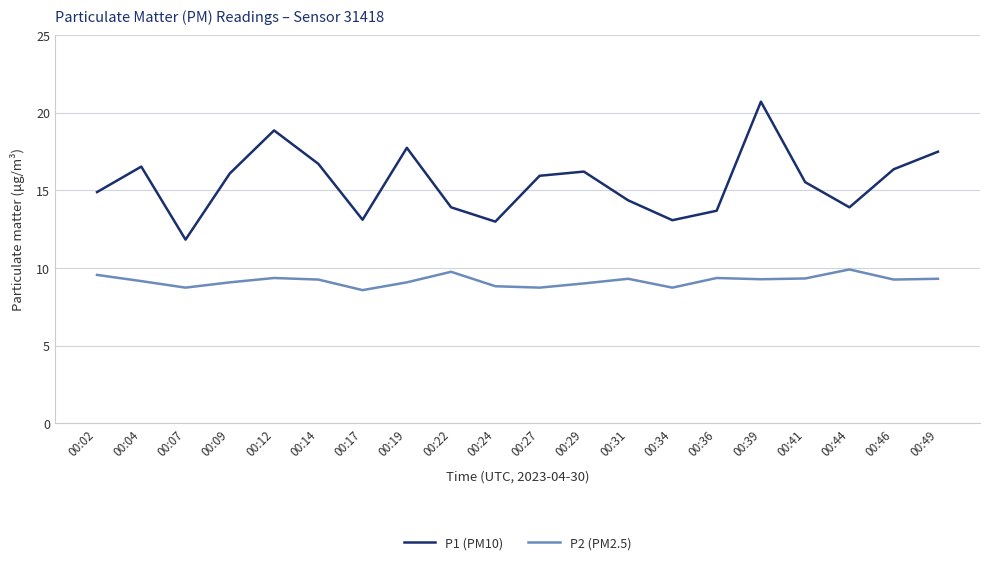

What is the spread (max minus min) of values at 00:36?

4.3